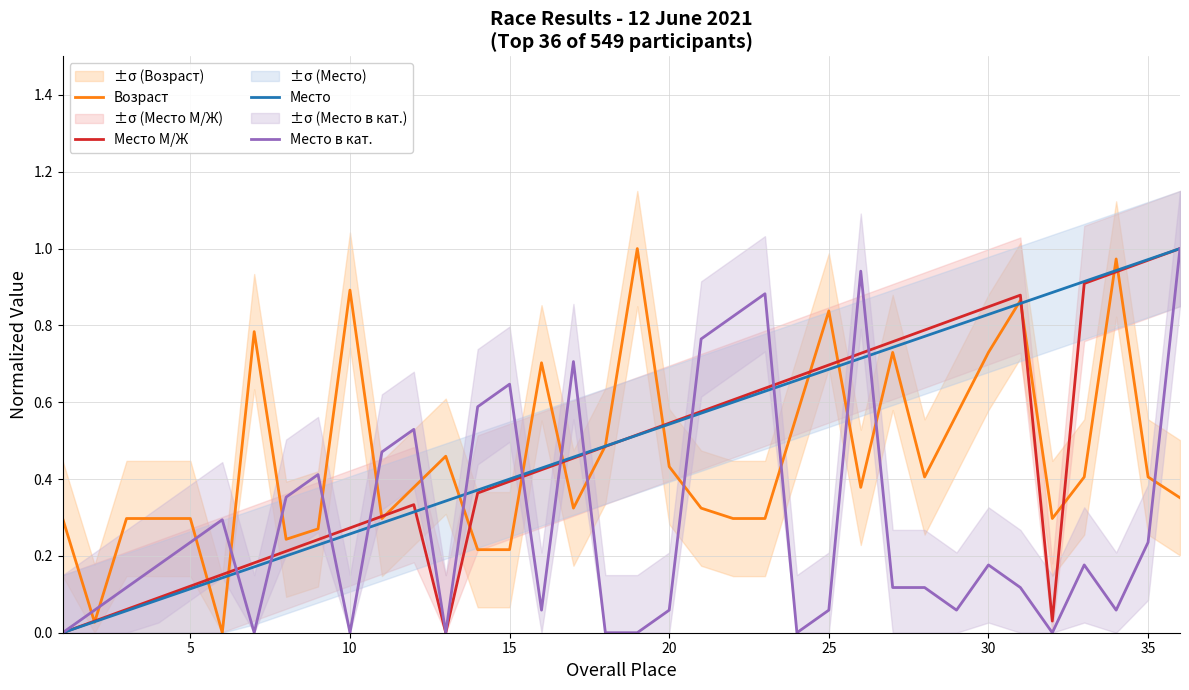

The Место в кат. series shows 0.0 at 10. True or false?

True